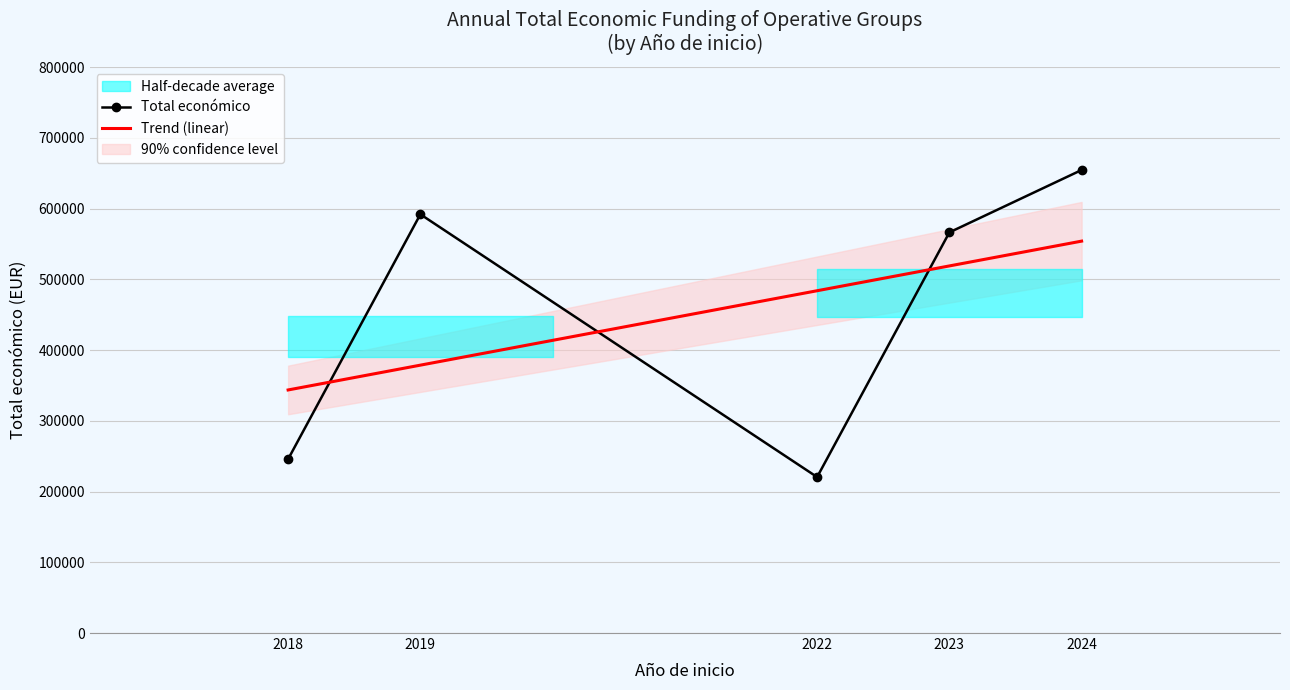

Where is the first local maximum for Total económico?

2019